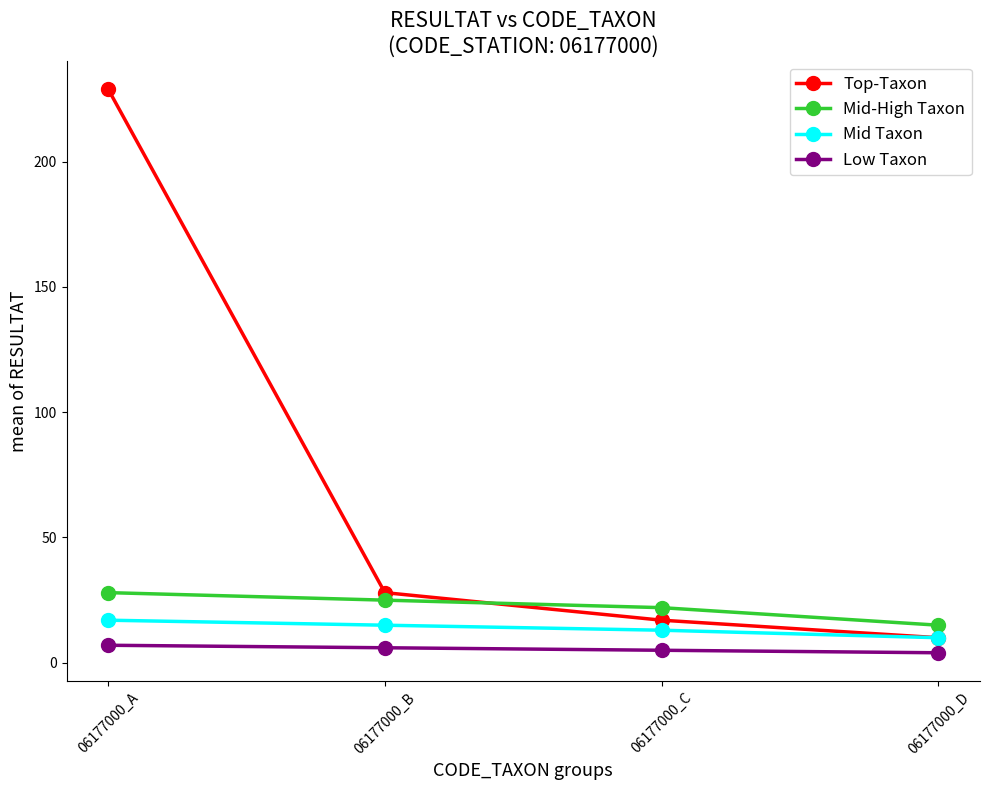

Reading left to right, what are all the values shown in this chart?

Top-Taxon: 06177000_A=229	06177000_B=28	06177000_C=17	06177000_D=10
Mid-High Taxon: 06177000_A=28	06177000_B=25	06177000_C=22	06177000_D=15
Mid Taxon: 06177000_A=17	06177000_B=15	06177000_C=13	06177000_D=10
Low Taxon: 06177000_A=7	06177000_B=6	06177000_C=5	06177000_D=4